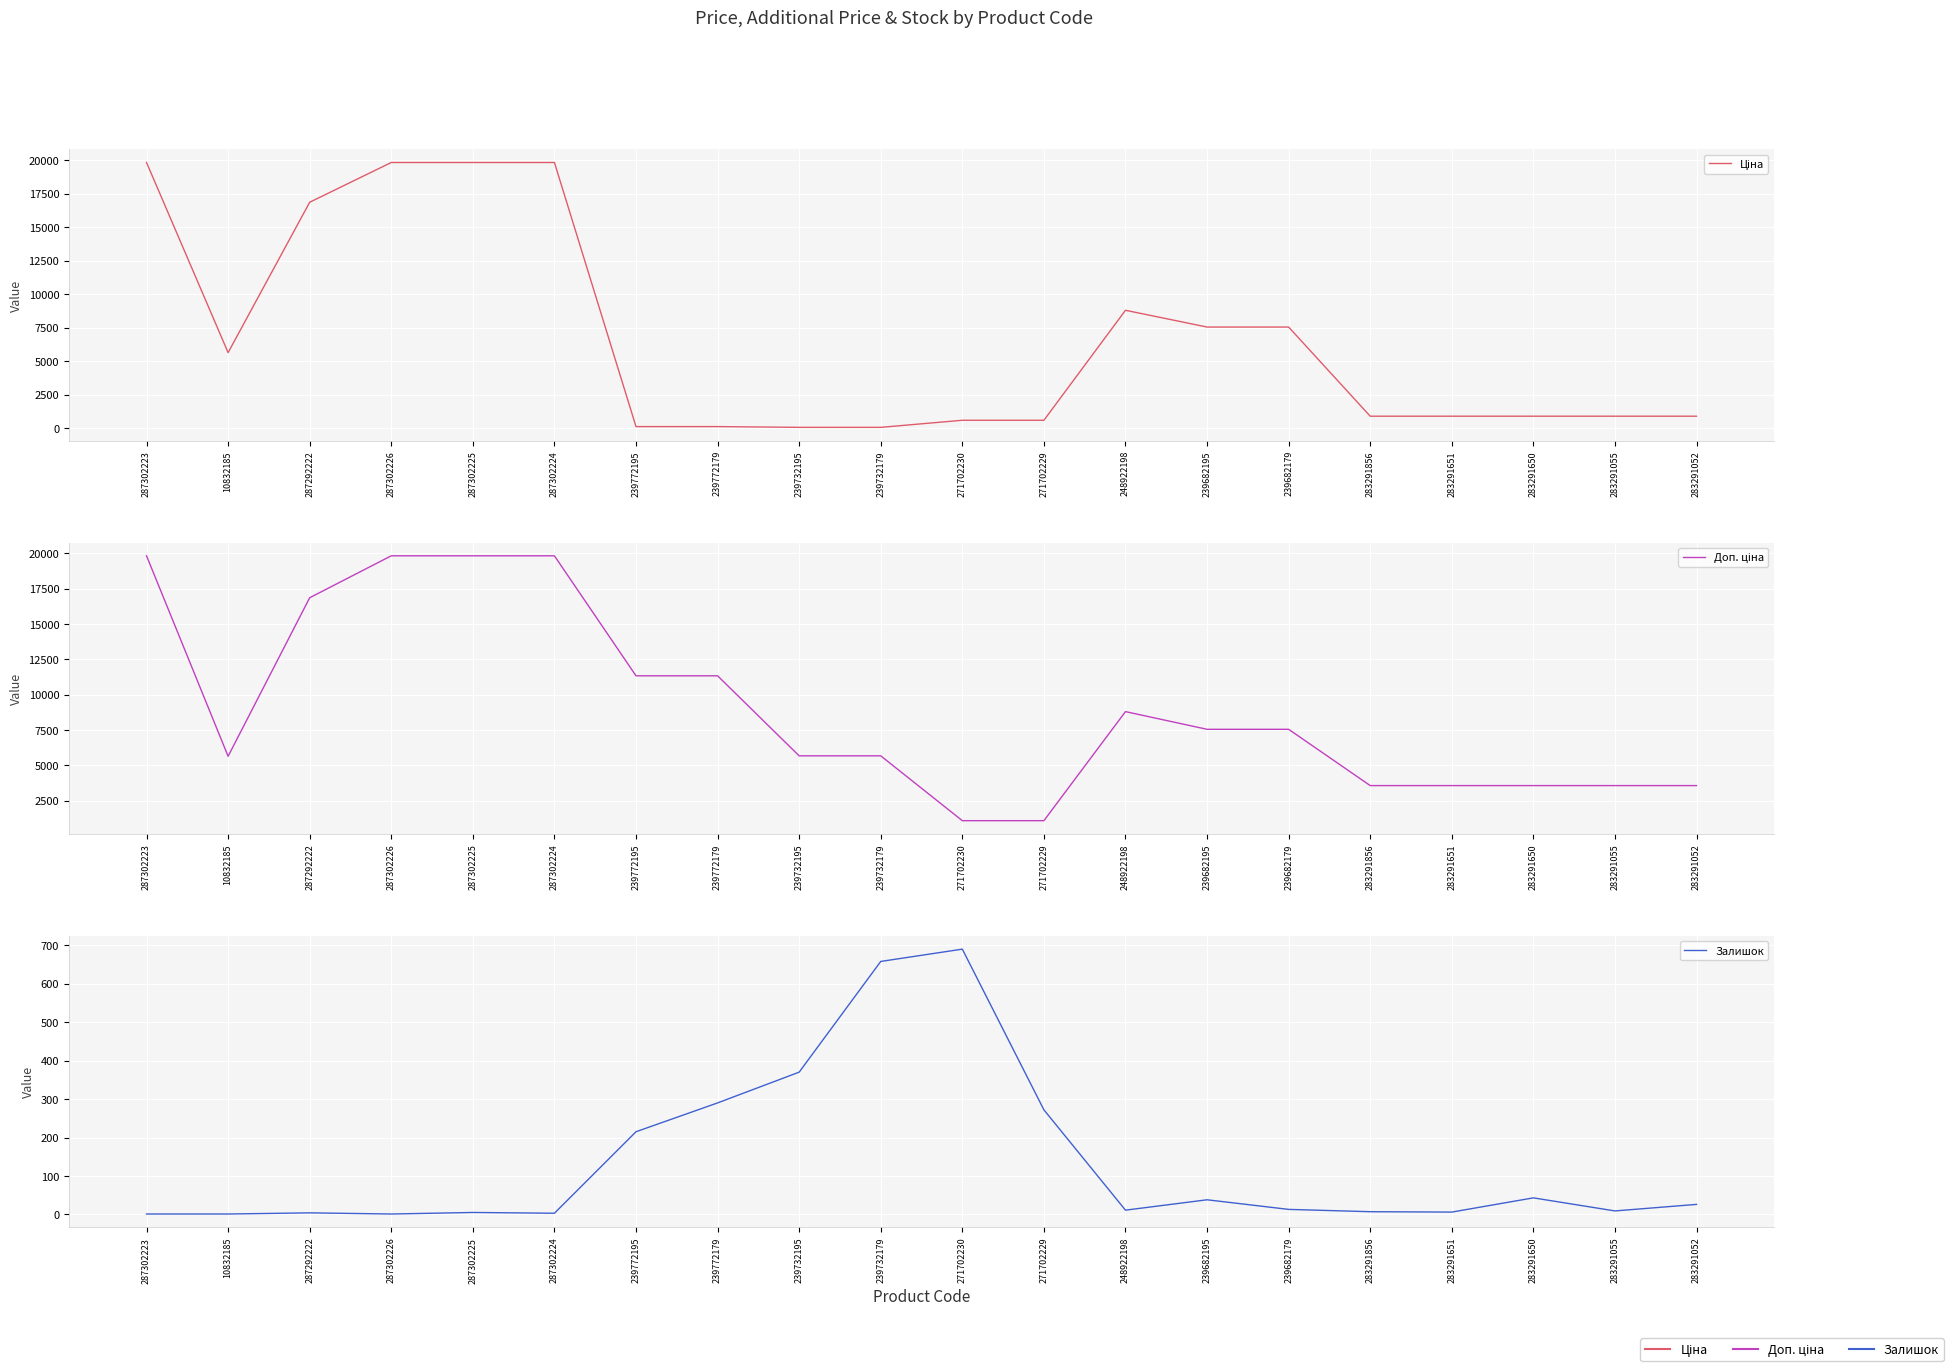

List the labels in order of Доп. ціна value, smallest first.

271702230, 271702229, 283291856, 283291651, 283291650, 283291055, 283291052, 10832185, 239732195, 239732179, 239682195, 239682179, 248922198, 239772195, 239772179, 287292222, 287302223, 287302226, 287302225, 287302224